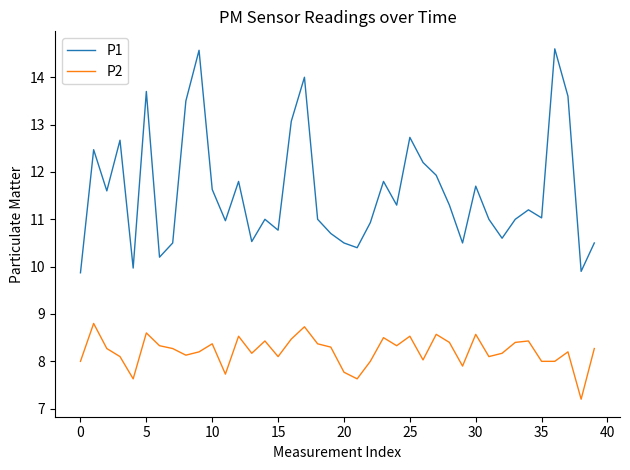

Which series has the widest spread of values?

P1